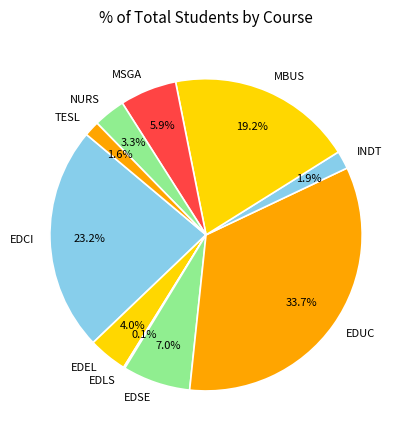

Which has a higher value, EDUC or EDCI?

EDUC